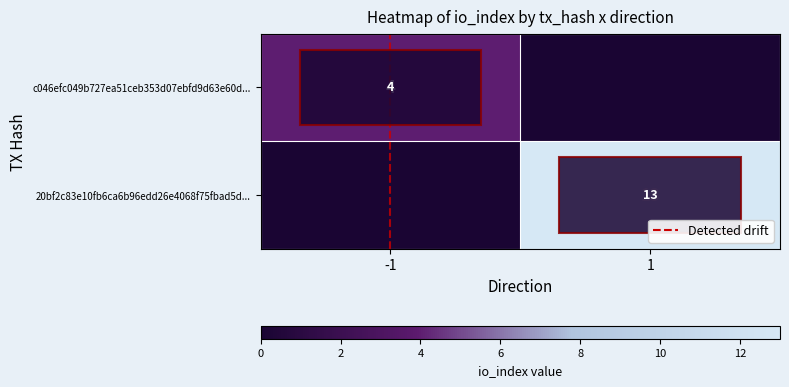

The c046efc049b727ea51ceb353d07ebfd9d63e60d... series shows 2 at -1. True or false?

False